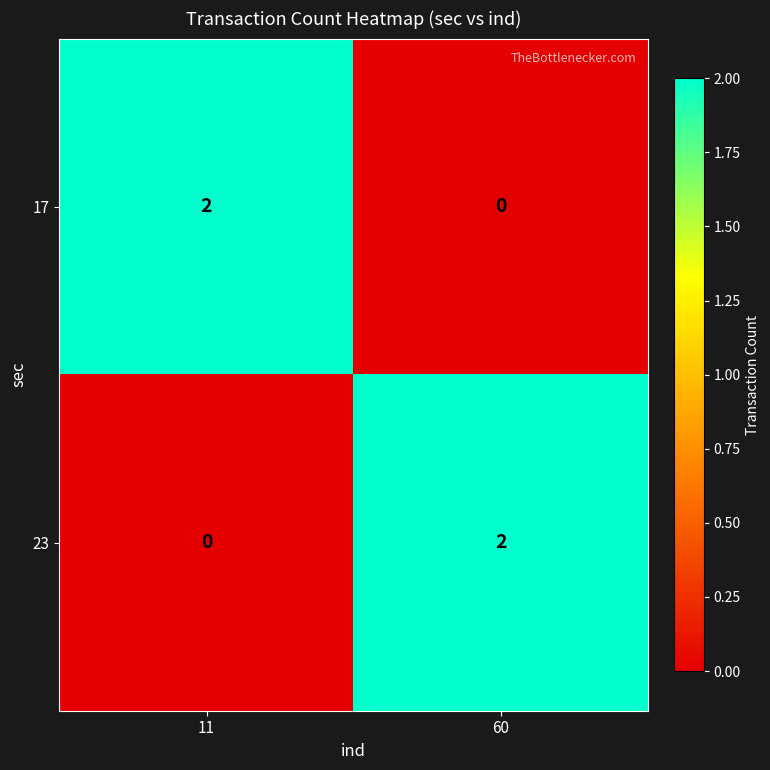

Reading left to right, list all the values displayed in this chart.

17: 2	0
23: 0	2